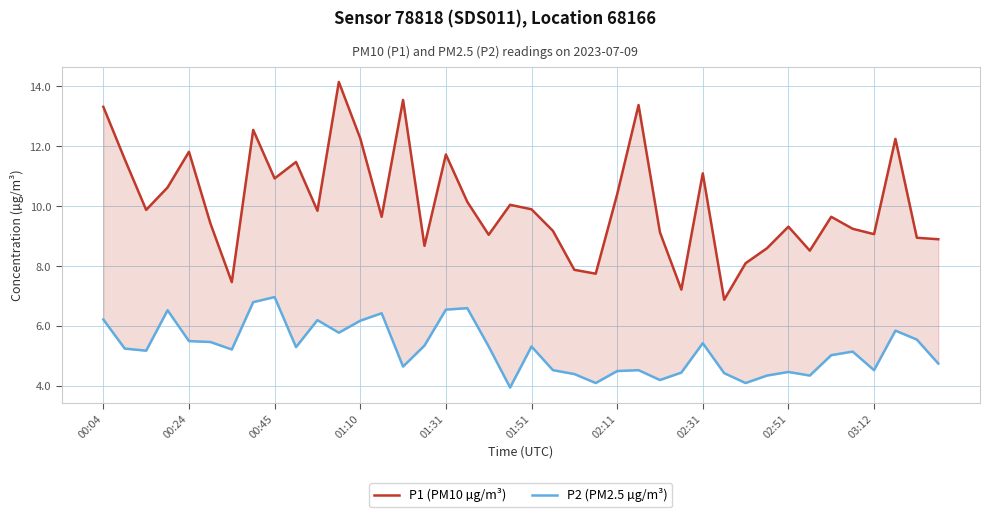

At how many categories does at least one series exceed 11?

12